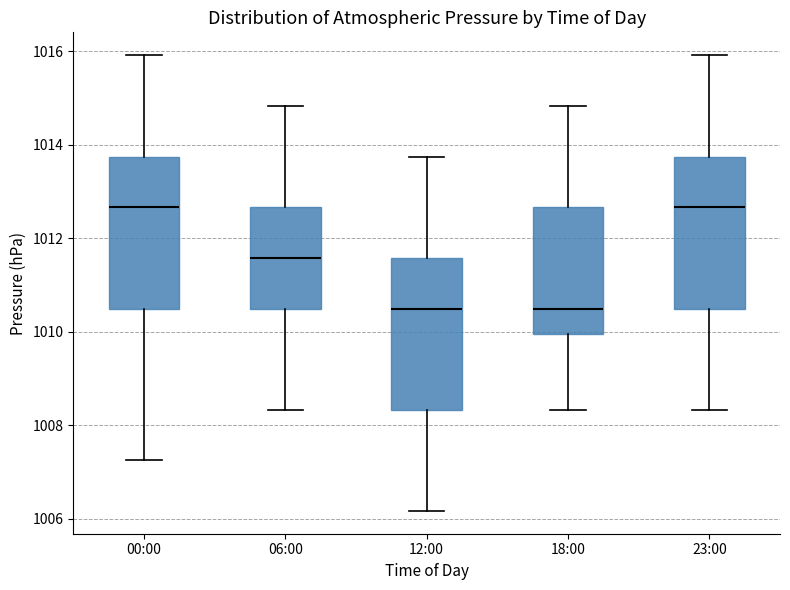

Reading left to right, transcribe this box plot: for each box, give where its median line is, the range the box spans, and where its two whiskers end, as read against the y-axis. The values are not printed on the chart, so give them approximately, as read against the axis.

00:00: median 1012.6, box 1010.6 to 1013.8, whiskers 1007.2 to 1016.0
06:00: median 1011.6, box 1010.6 to 1012.6, whiskers 1008.4 to 1014.8
12:00: median 1010.6, box 1008.4 to 1011.6, whiskers 1006.2 to 1013.8
18:00: median 1010.6, box 1010.0 to 1012.6, whiskers 1008.4 to 1014.8
23:00: median 1012.6, box 1010.6 to 1013.8, whiskers 1008.4 to 1016.0